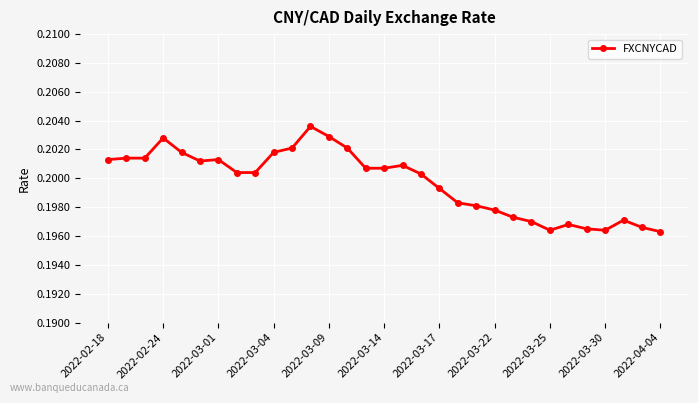

True or false: there are more than 1 points higher than both neighbors.

True